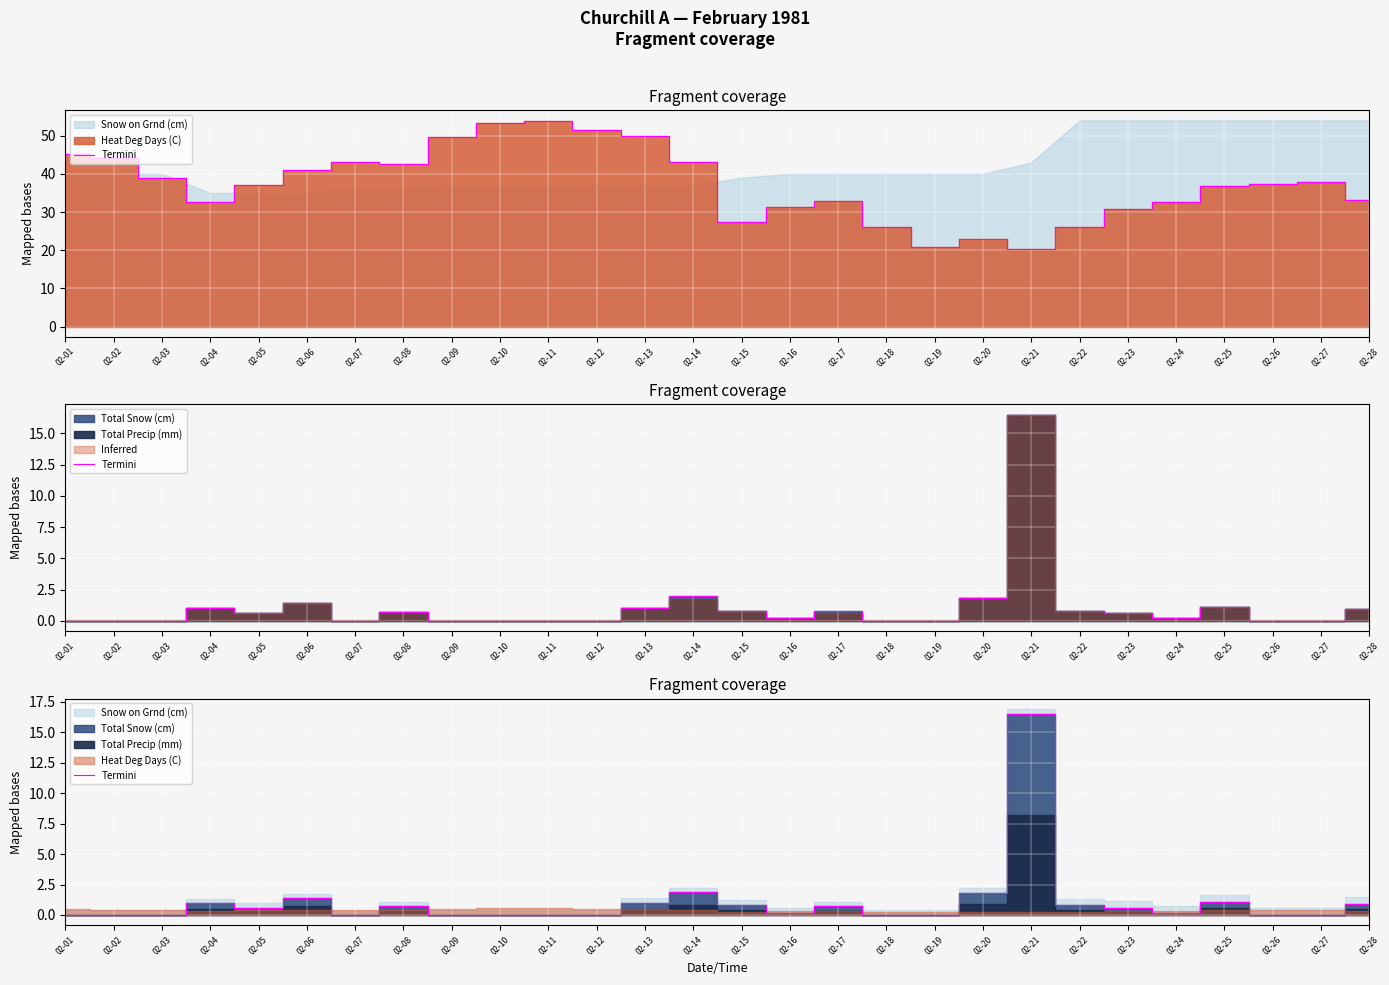

Reading left to right, what are all the values shown in this chart?

0.0	0.0	0.0	1.0	0.6	1.4	0.0	0.7	0.0	0.0	0.0	0.0	1.0	1.9	0.8	0.2	0.7	0.0	0.0	1.8	16.5	0.8	0.6	0.2	1.1	0.0	0.0	0.9